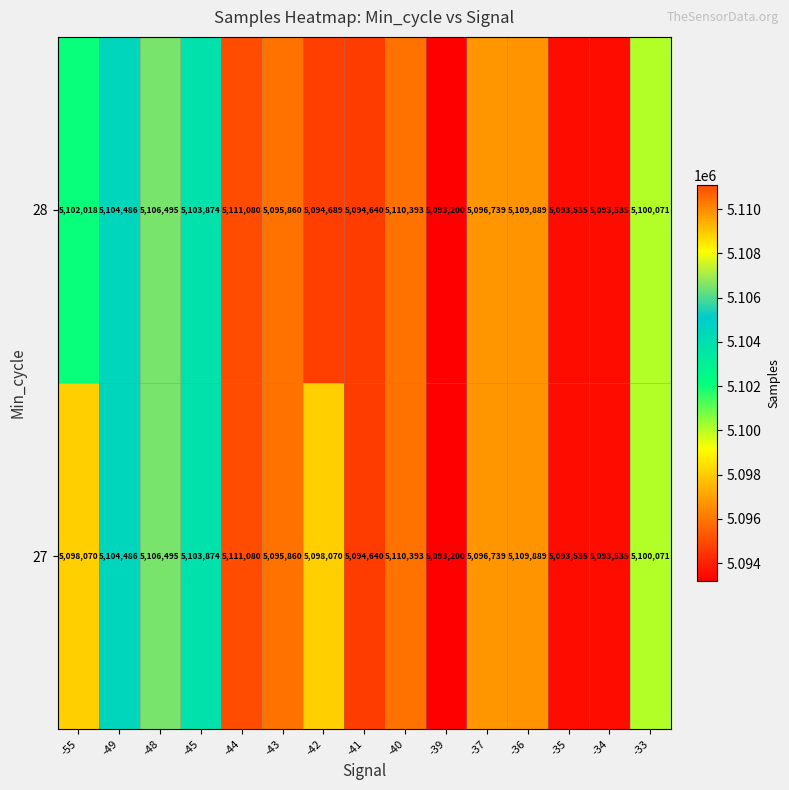

What is the difference between the 27 values at -35 and -44?

17545